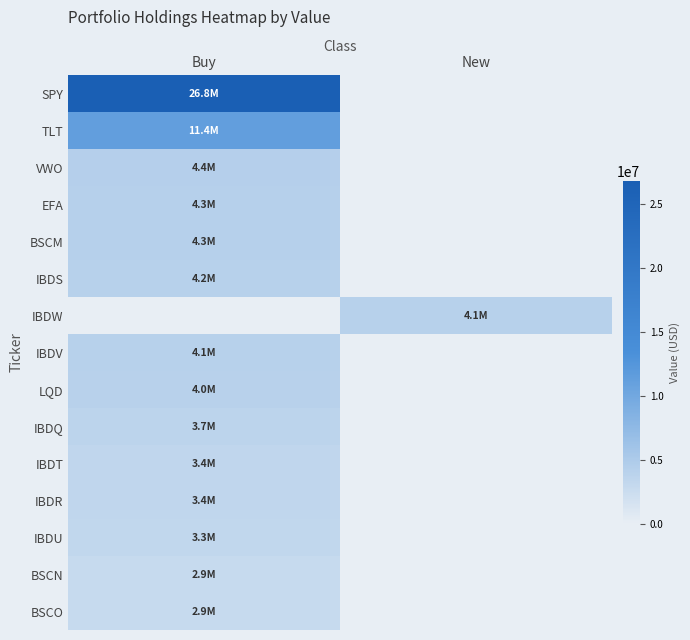

Reading right to left, list all the values displayed in this chart.

SPY: New=0	Buy=26828000
TLT: New=0	Buy=11402000
VWO: New=0	Buy=4360000
EFA: New=0	Buy=4291000
BSCM: New=0	Buy=4290000
IBDS: New=0	Buy=4165000
IBDW: New=4127000	Buy=0
IBDV: New=0	Buy=4109000
LQD: New=0	Buy=4036000
IBDQ: New=0	Buy=3668000
IBDT: New=0	Buy=3386000
IBDR: New=0	Buy=3361000
IBDU: New=0	Buy=3313000
BSCN: New=0	Buy=2888000
BSCO: New=0	Buy=2883000